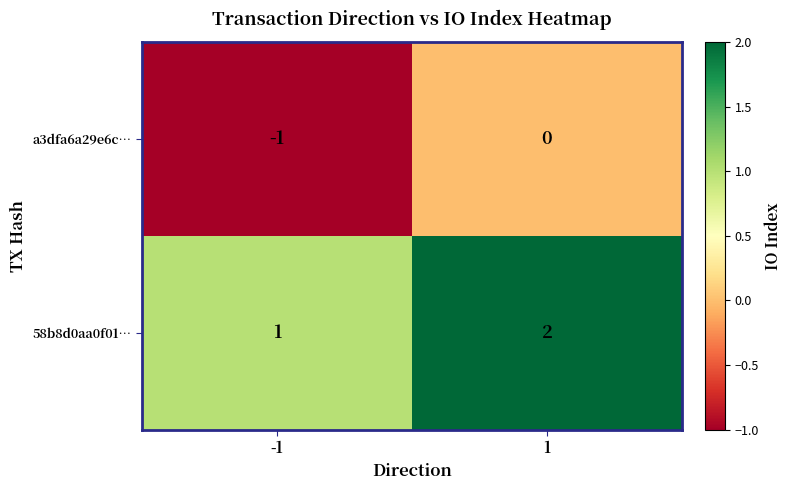

Is the value of a3dfa6a29e6c… at 1 greater than the value of 58b8d0aa0f01… at -1?

No